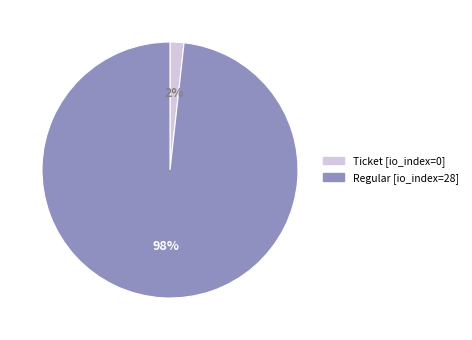

Does any single category account for the majority?

Yes